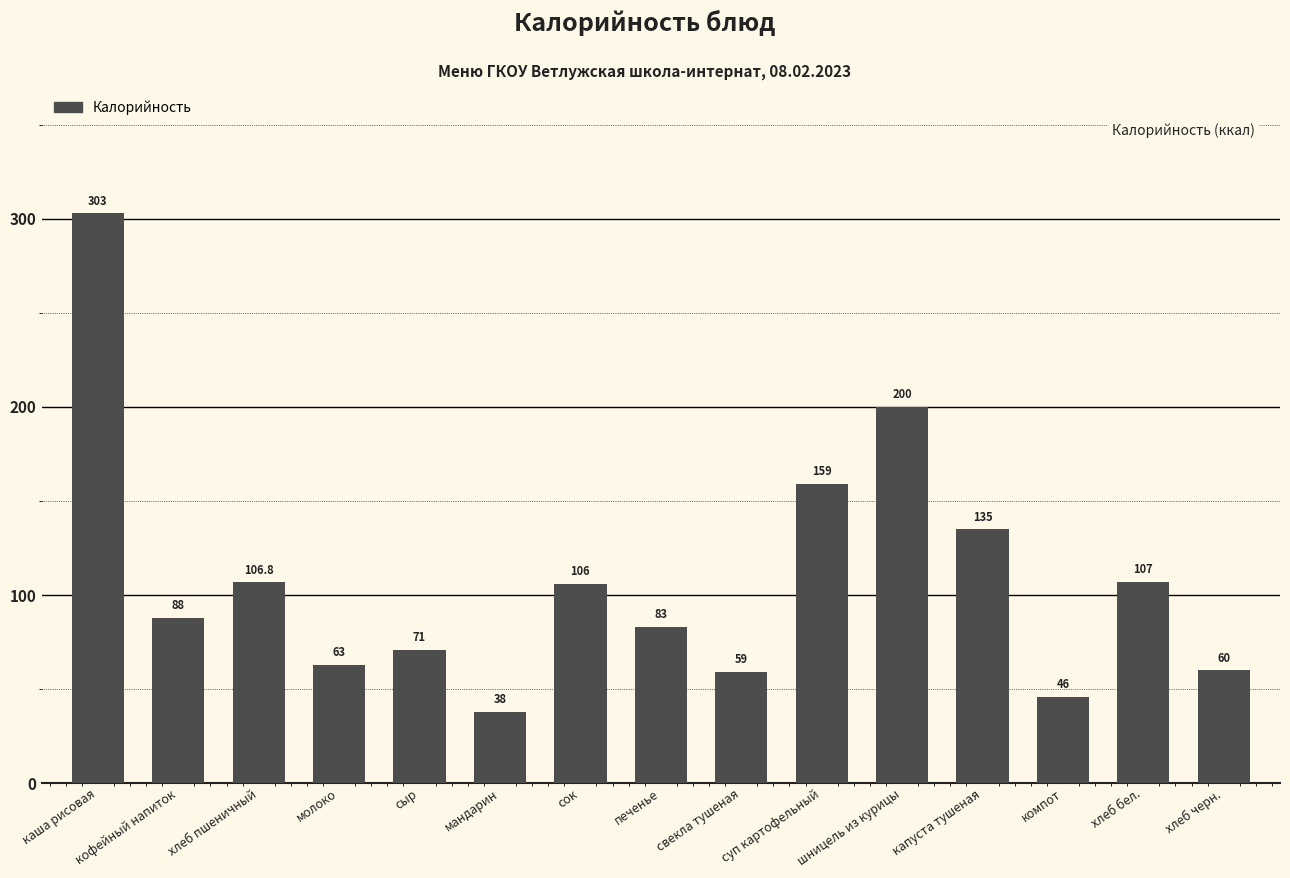

What is the difference between the maximum and second lowest values?

257.0